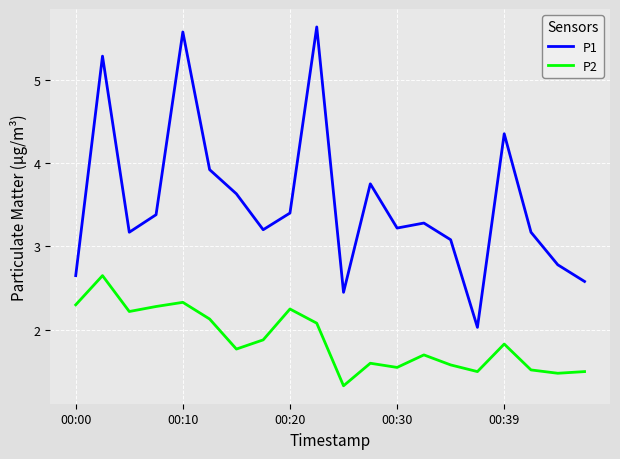

What is the smallest value displayed?

1.3